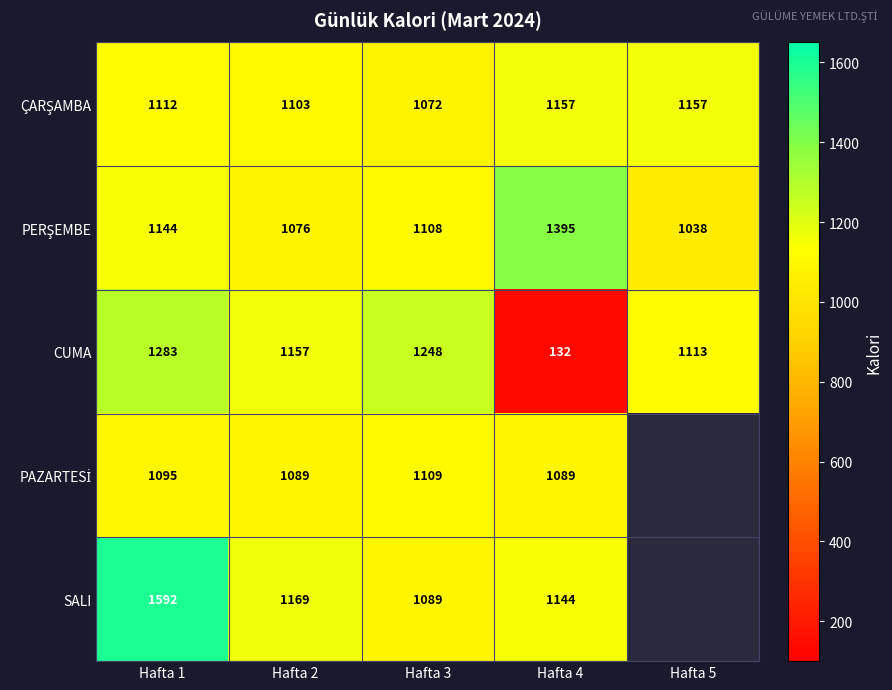

What value does the CUMA series have at Hafta 4, to the nearest 10?

130